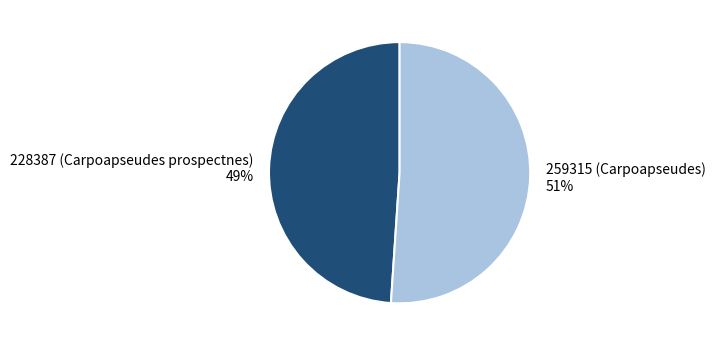

Is the sum of 259315 (Carpoapseudes) and 228387 (Carpoapseudes prospectnes) greater than half?

Yes